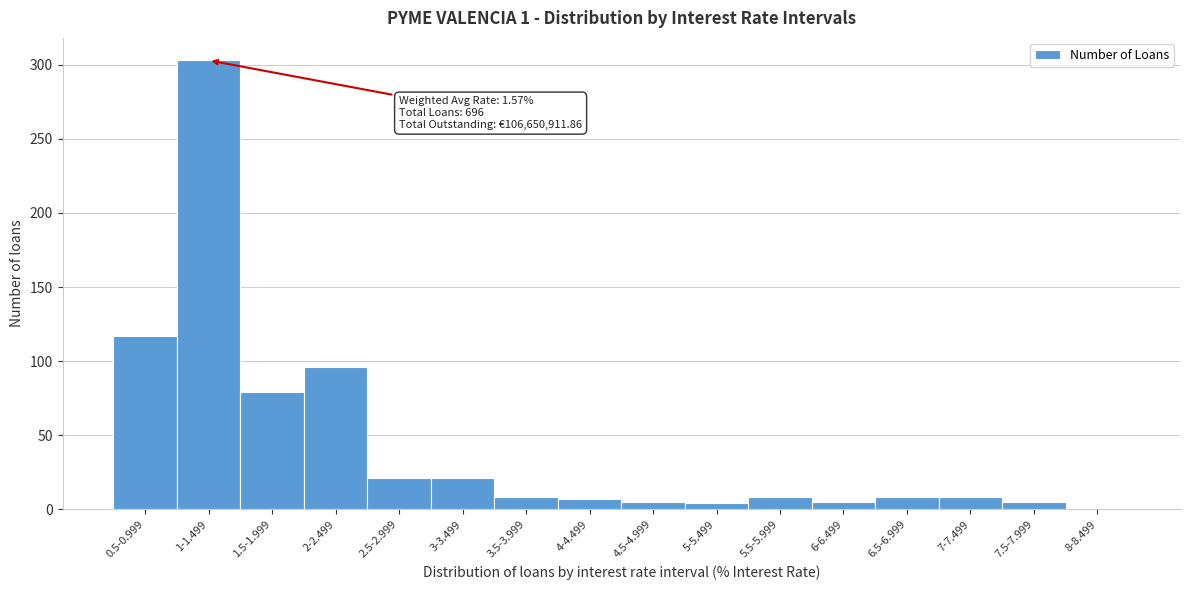

Is it true that the value at 1.5-1.999 is 79?

True